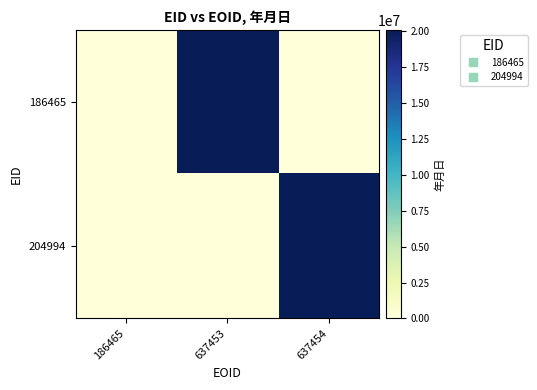

Reading right to left, transcribe all the data shown in this chart.

186465: 637454=0	637453=20090124	186465=0
204994: 637454=20100122	637453=0	186465=0